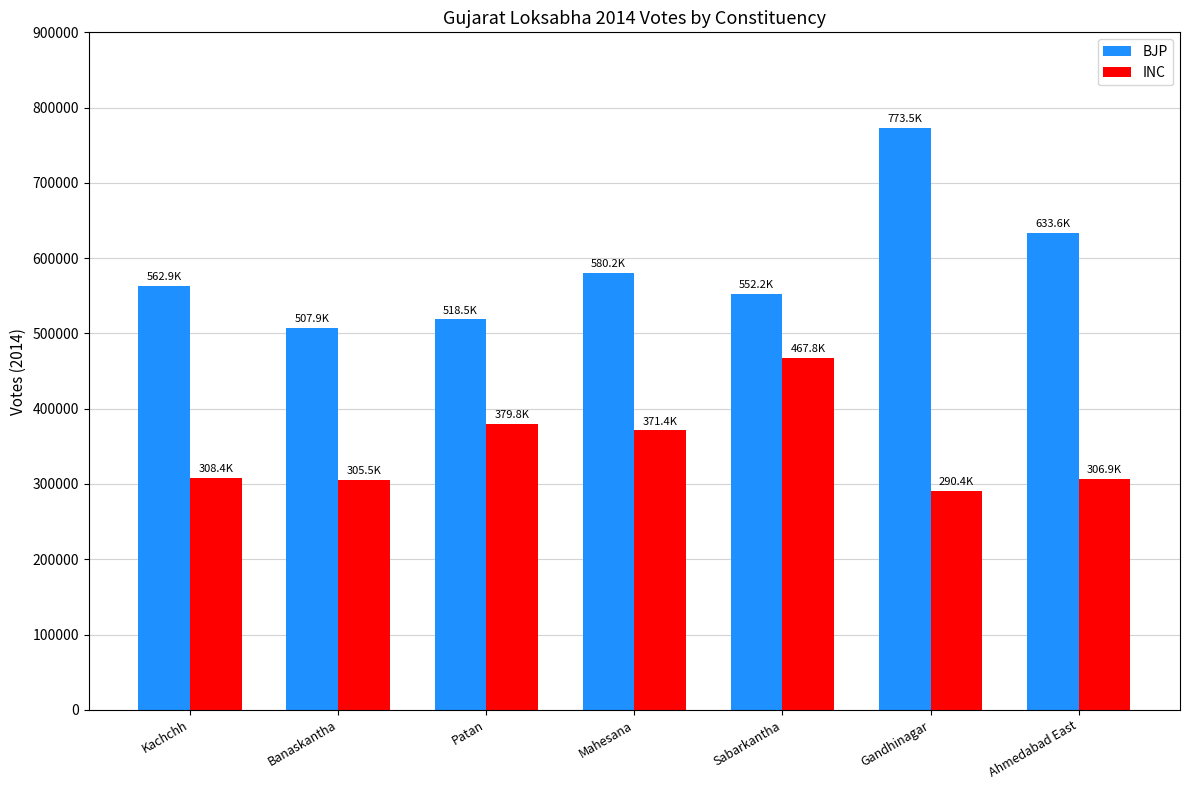

What is the label of the 1st bar from the right?

Ahmedabad East